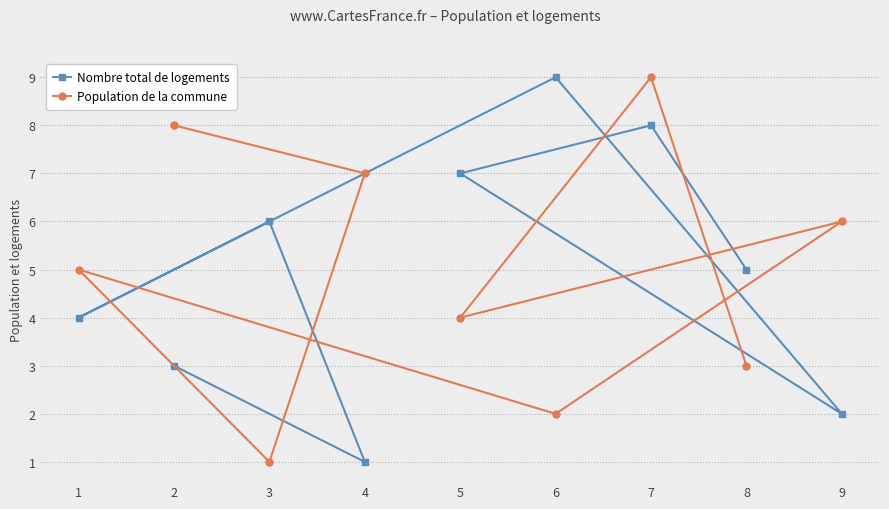

Rank the series at 5 from lowest to highest value.

Population de la commune, Nombre total de logements